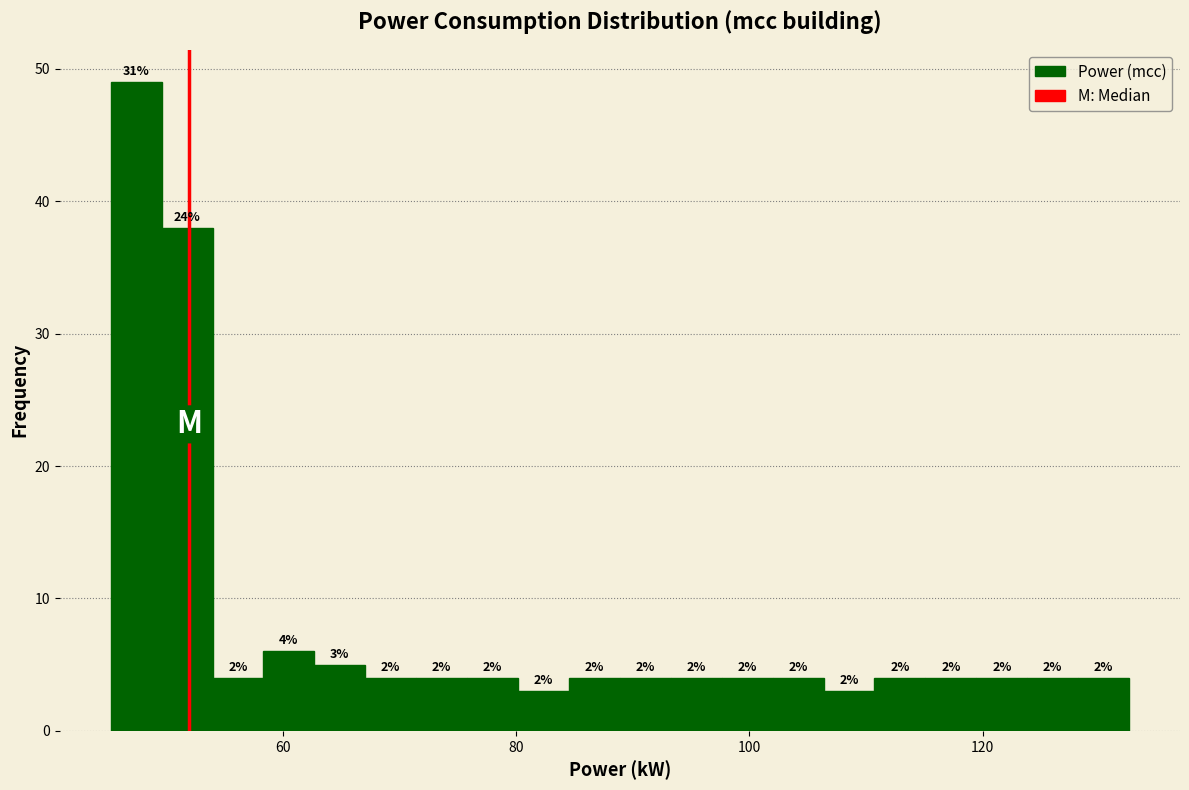

Read against the x-axis, roughly where is the centre of the tallest bar?

48